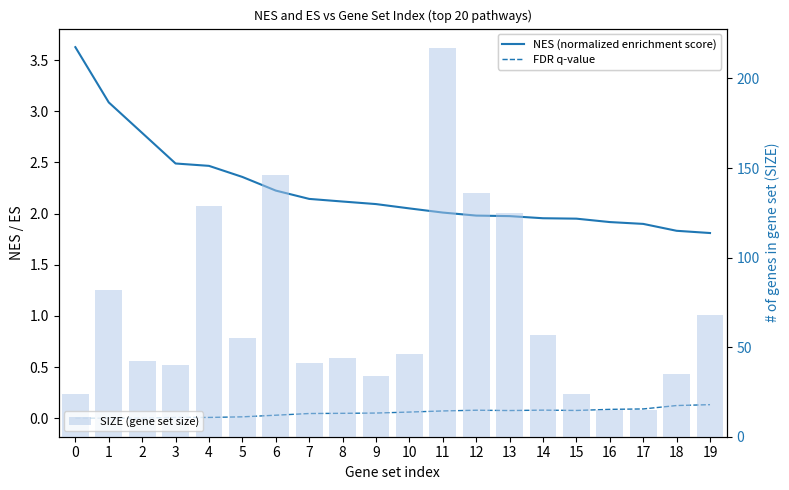

Does the chart contain any negative values?

No